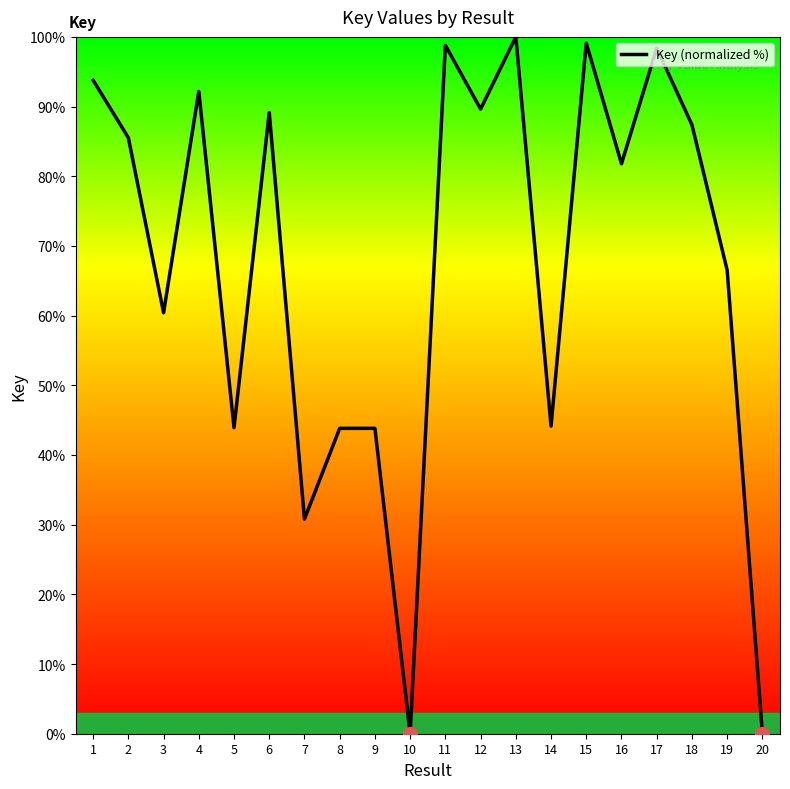

True or false: the data has more than 0 interior local peaks.

True